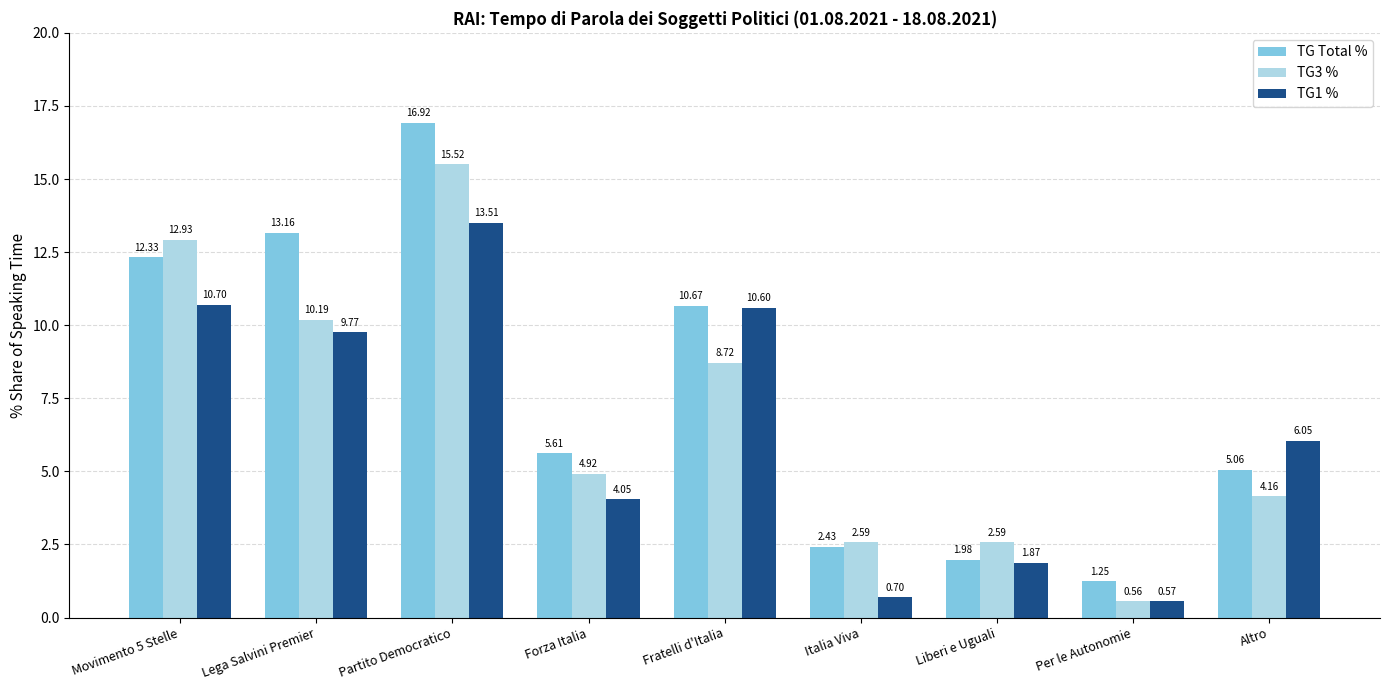

What is the average value of the TG1 % series?

6.4